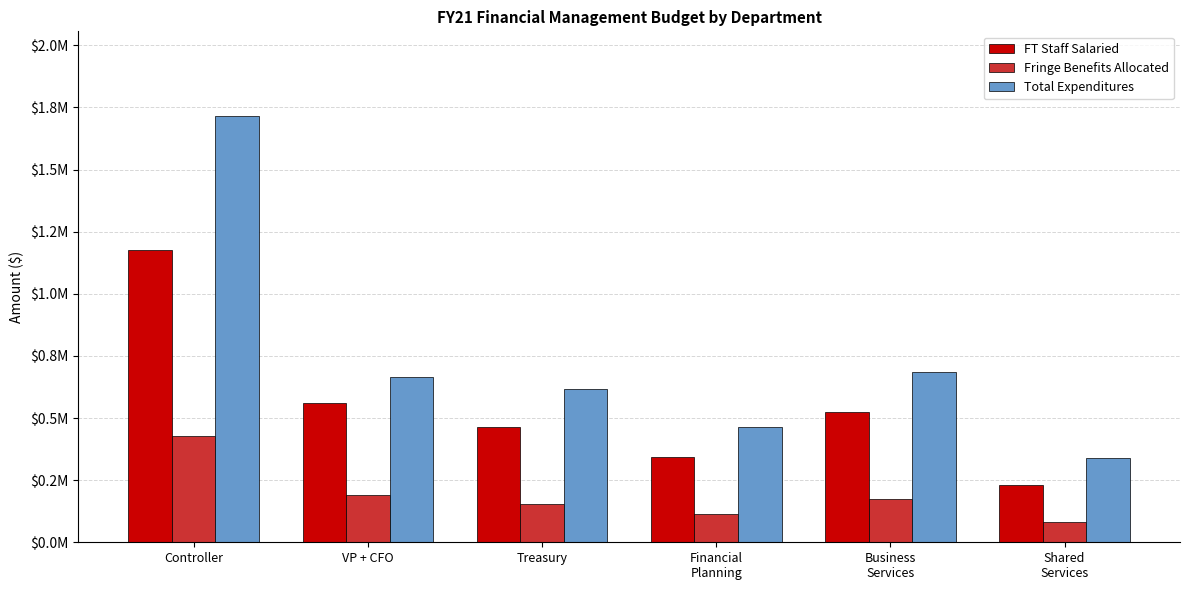

What are all the series names shown in the legend?

FT Staff Salaried, Fringe Benefits Allocated, Total Expenditures